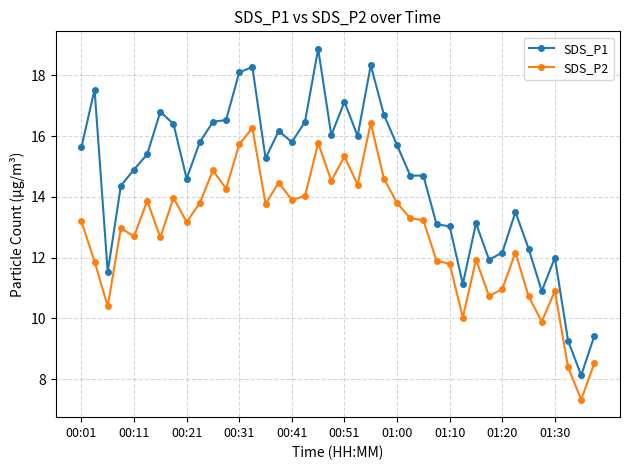

What is the minimum value shown in the chart?

7.3